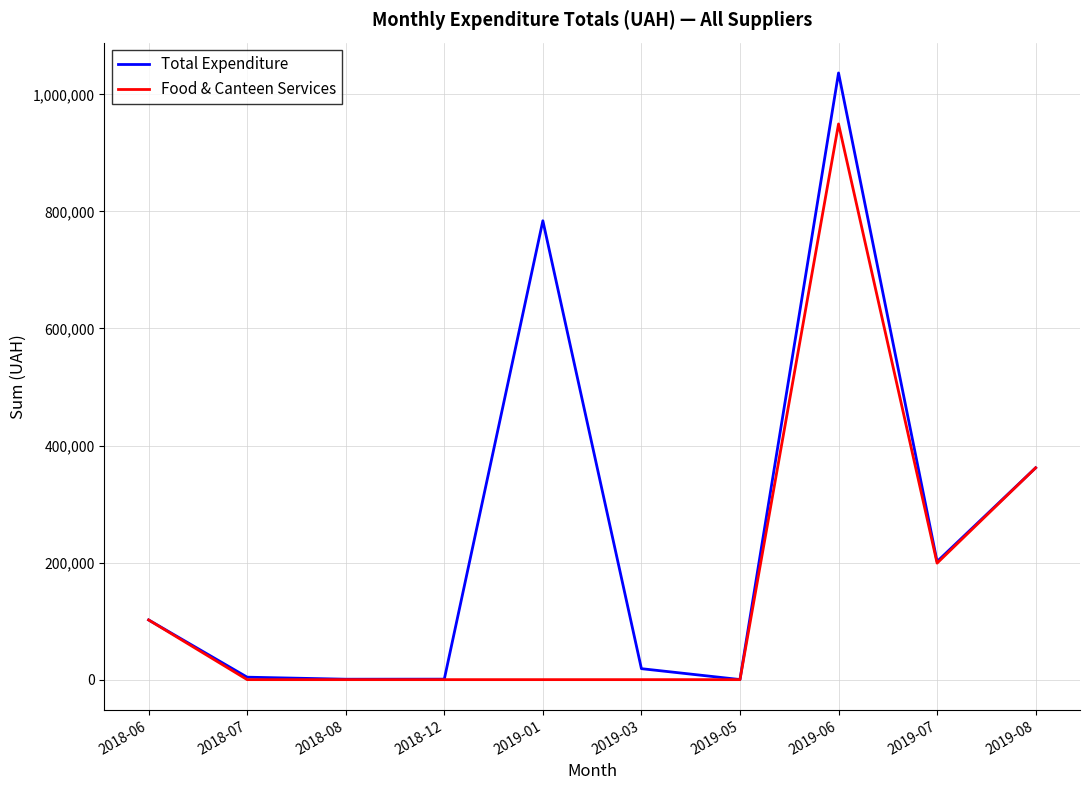

Which category has the highest value across all series?

2019-06